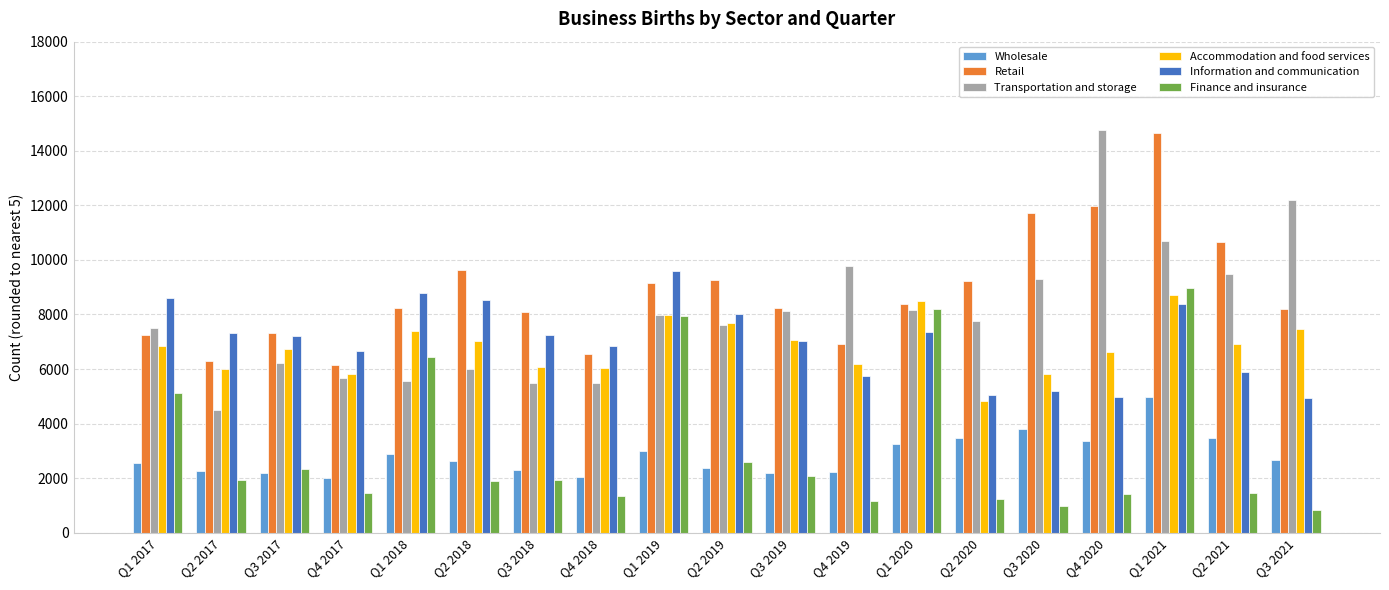

Which series has the widest spread of values?

Transportation and storage